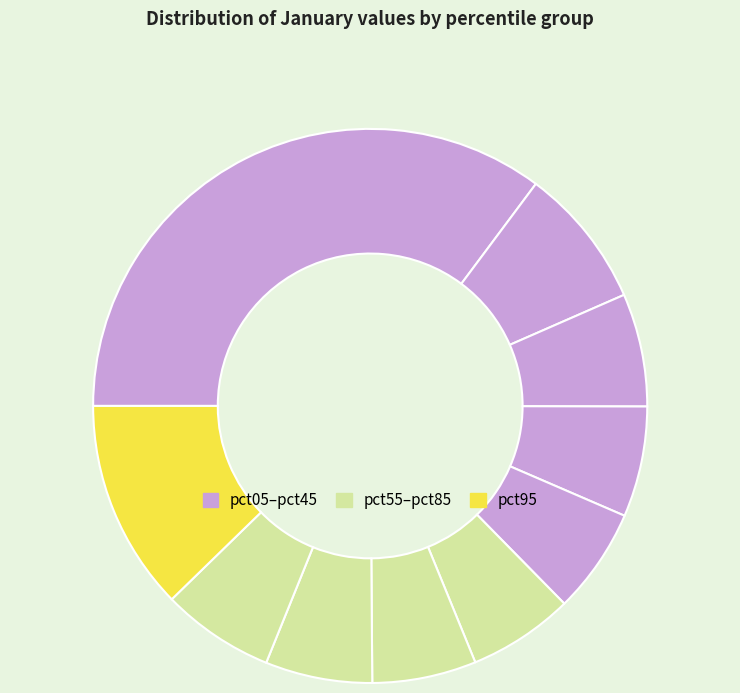

How many segments does this pie chart have?

10